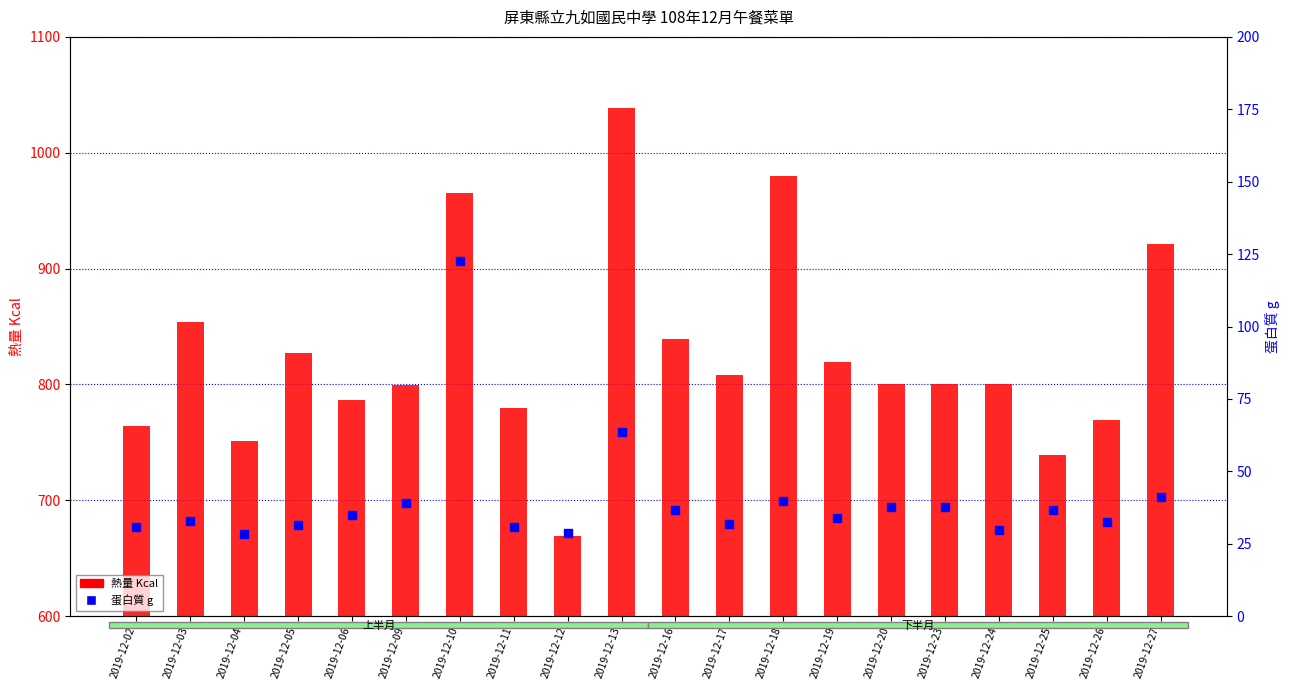

At how many categories does at least one series exceed 747?

18